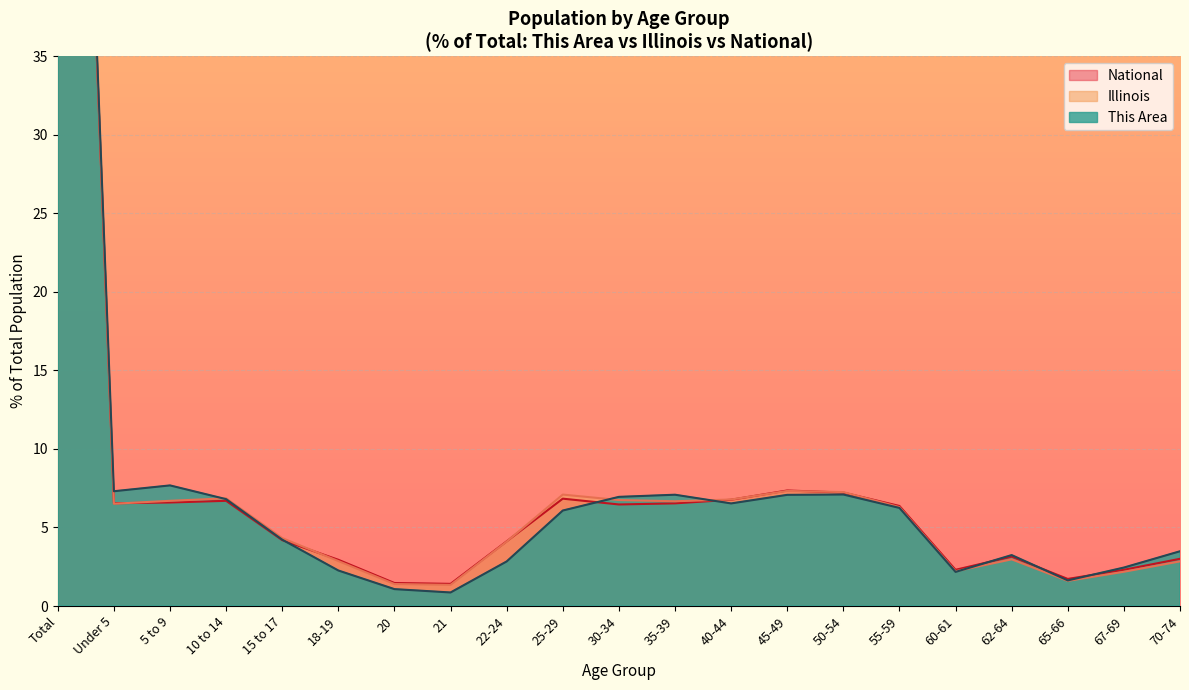

What is the label of the 20th point from the left?

67-69